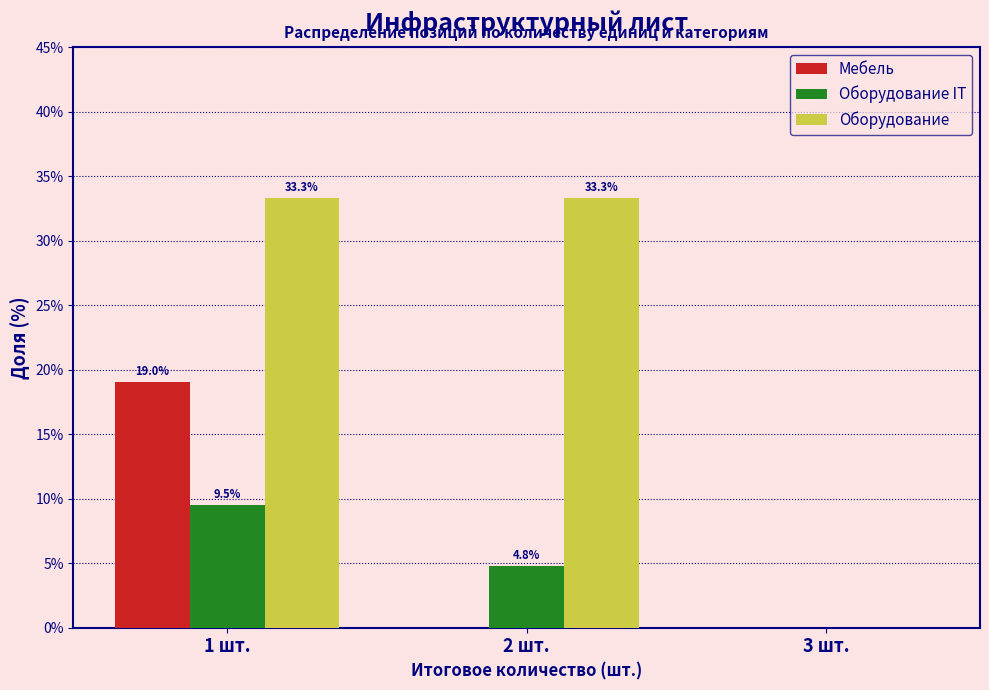

Reading left to right, extract all data points from this chart.

Мебель: 1 шт.=19.0	2 шт.=0.0	3 шт.=0.0
Оборудование IT: 1 шт.=9.5	2 шт.=4.8	3 шт.=0.0
Оборудование: 1 шт.=33.3	2 шт.=33.3	3 шт.=0.0